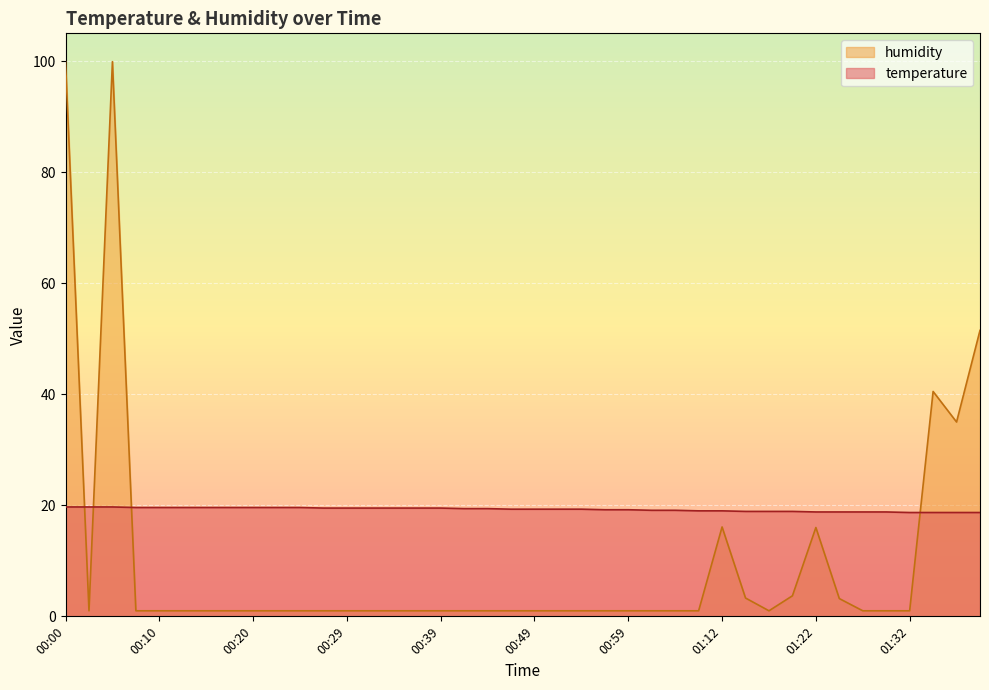

What position from the left is 00:59?

25